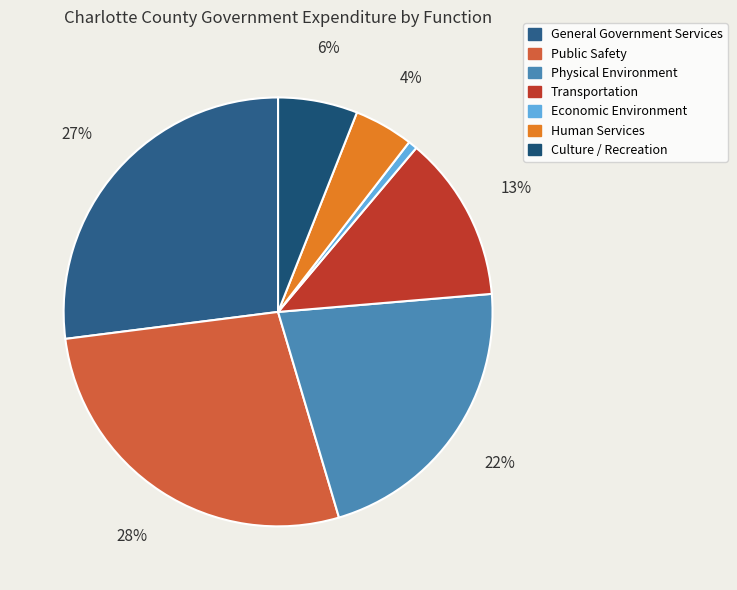

What percentage is NOT represented by Public Safety?

72.4%